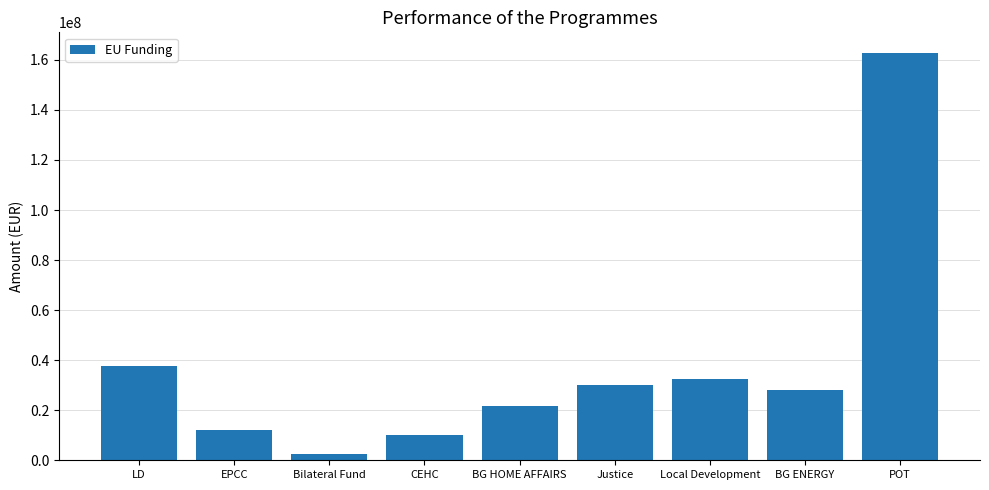

Reading left to right, what are all the values shown in this chart?

37714867.8	11969816.2	2602000.2	10000000.0	21499670.5	29999539.8	32604347.1	28000000.0	162855769.7